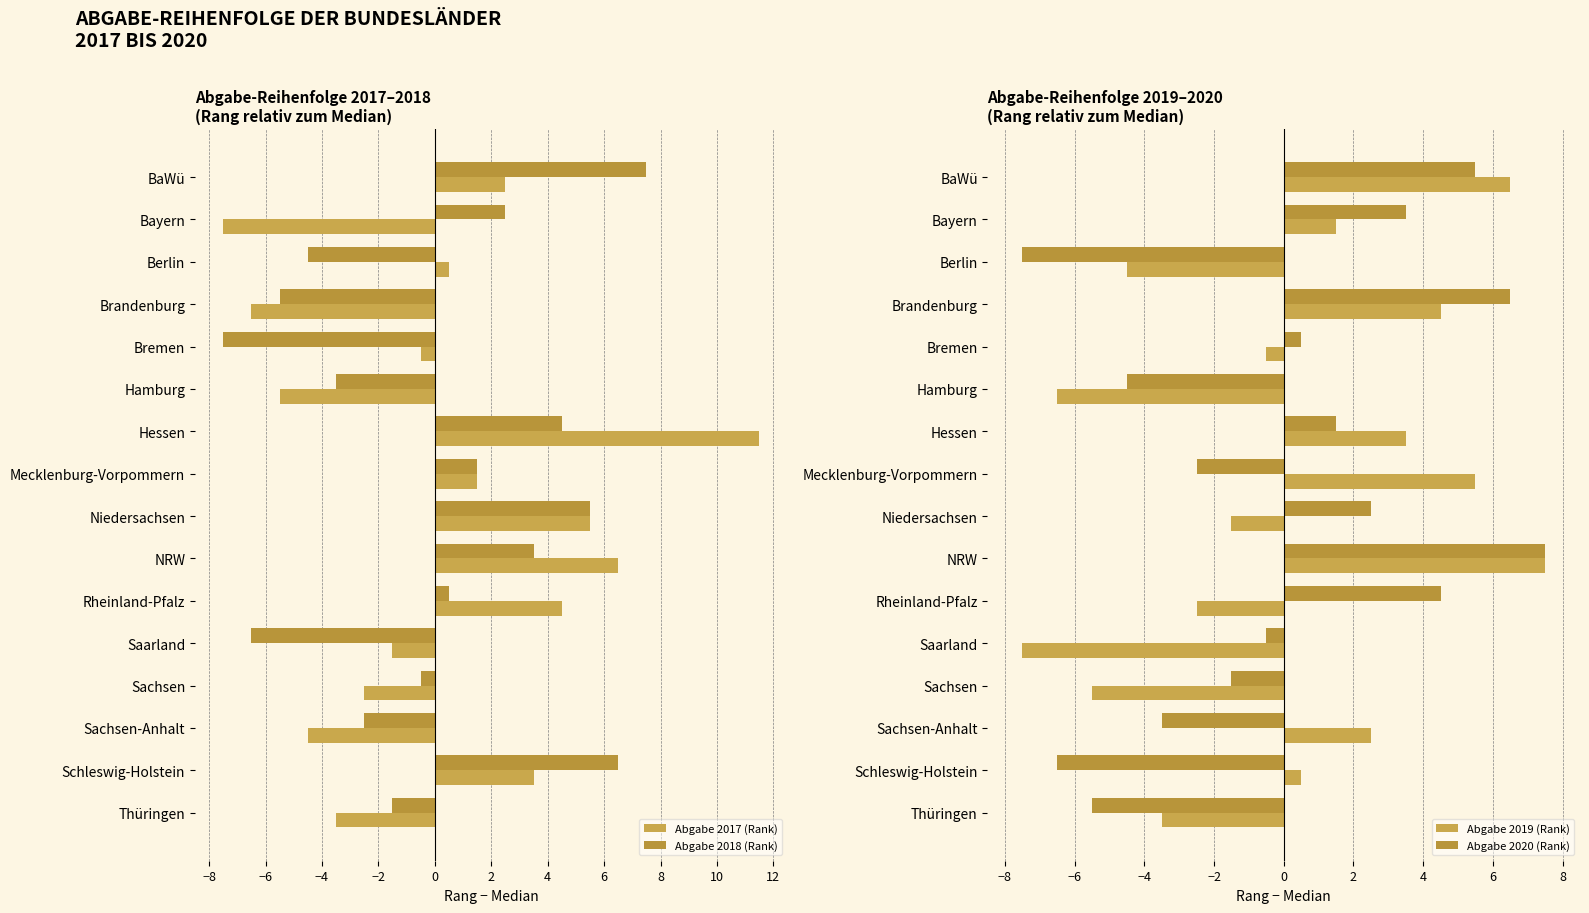

Which category has the lowest value in the Abgabe 2019 (Rank) series?

Saarland